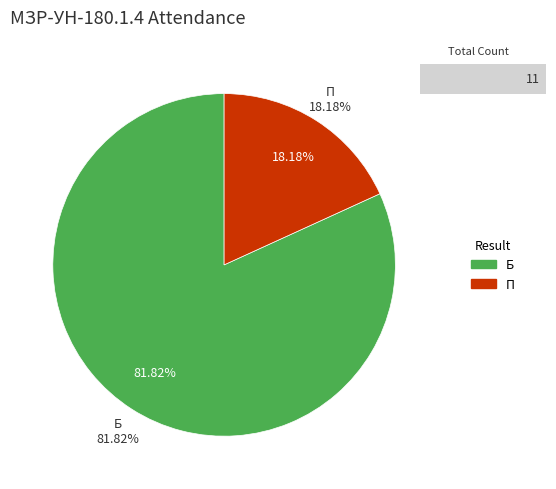

The П slice represents 26% of the pie. True or false?

False